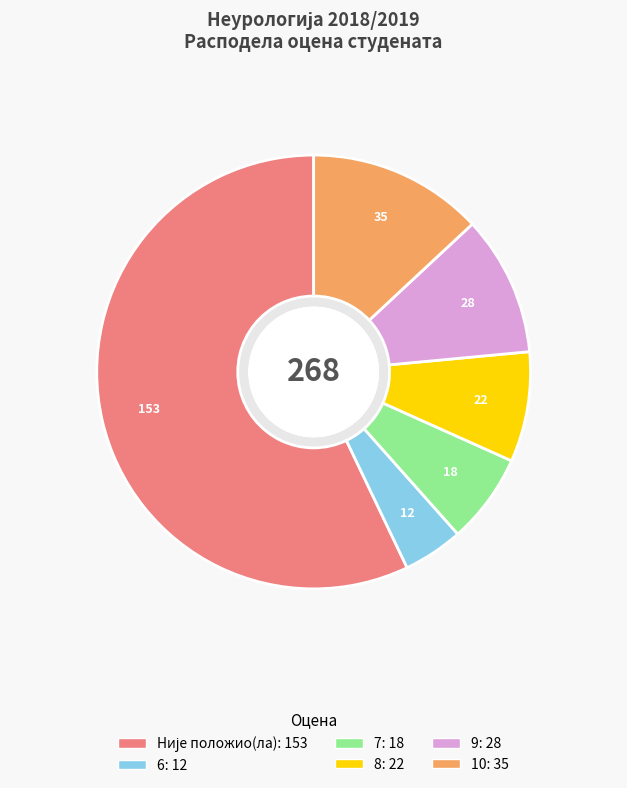

Is it true that 9 is 18% of the pie?

False